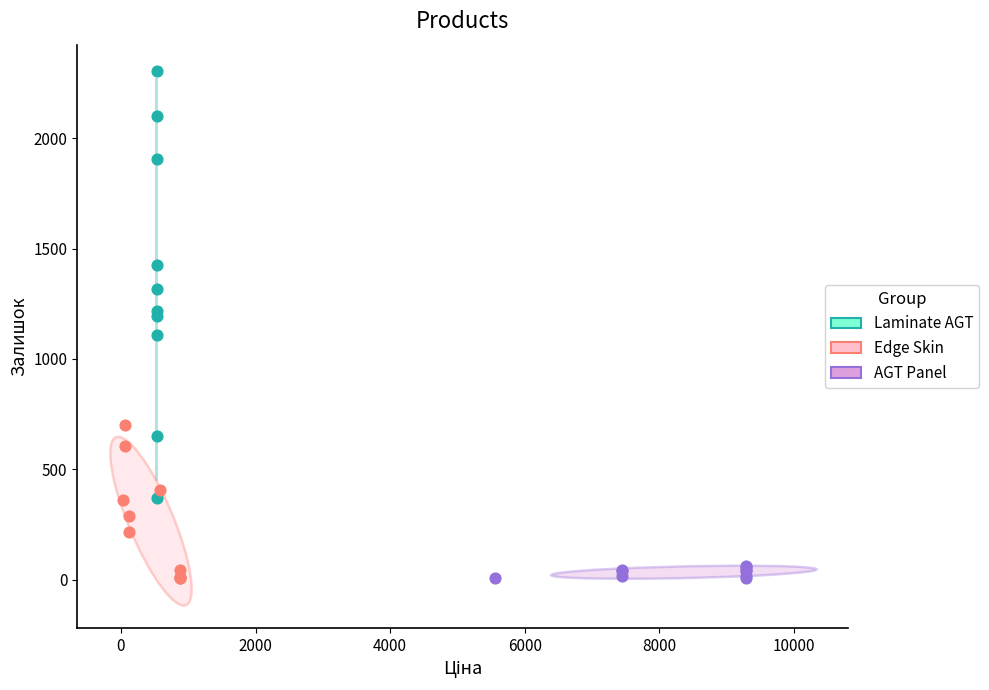

Which series has the largest Y range (max minus min)?

Laminate AGT